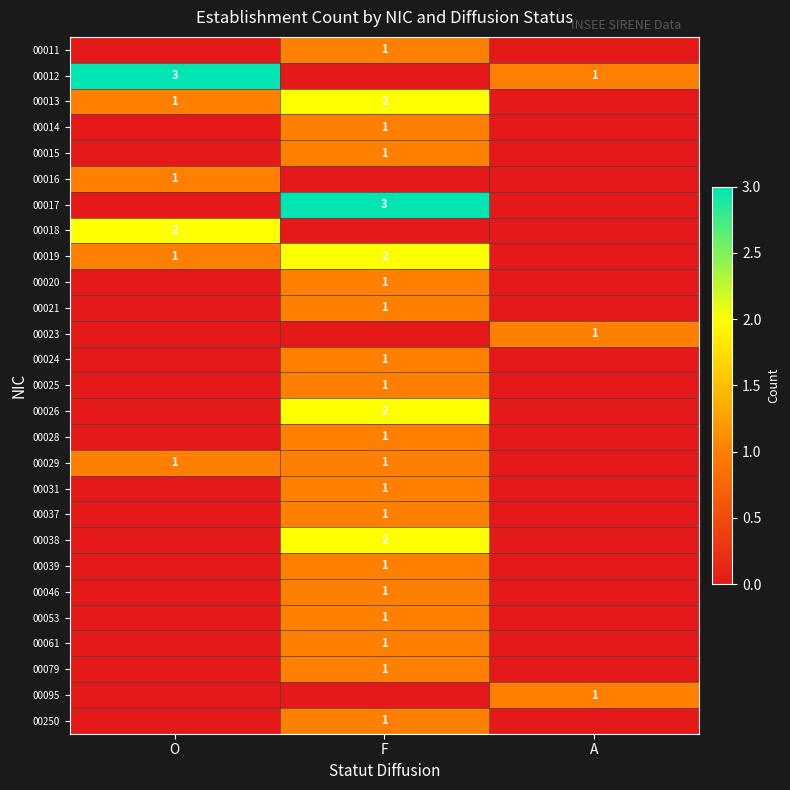

True or false: 00016 has a value of 0 at O.

False